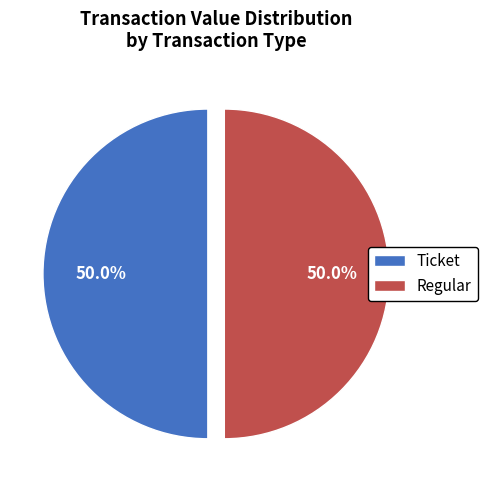

Do Regular and Ticket together represent more than half of the pie?

Yes